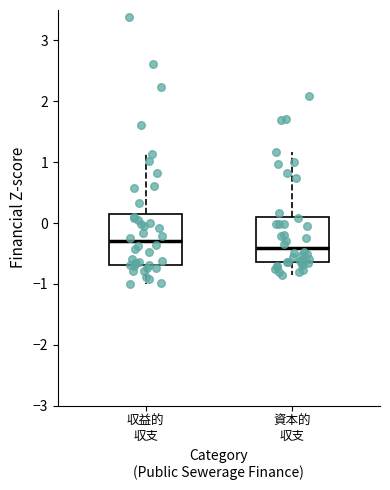

Reading left to right, read every box against the y-axis: the position of its median line, the range the box covers, and the ends of its whiskers. The values are not printed on the chart, so give them approximately, as read against the axis.

収益的 収支: median -0.3, box -0.7 to 0.1, whiskers -1.0 to 1.1
資本的 収支: median -0.4, box -0.6 to 0.1, whiskers -0.8 to 1.2